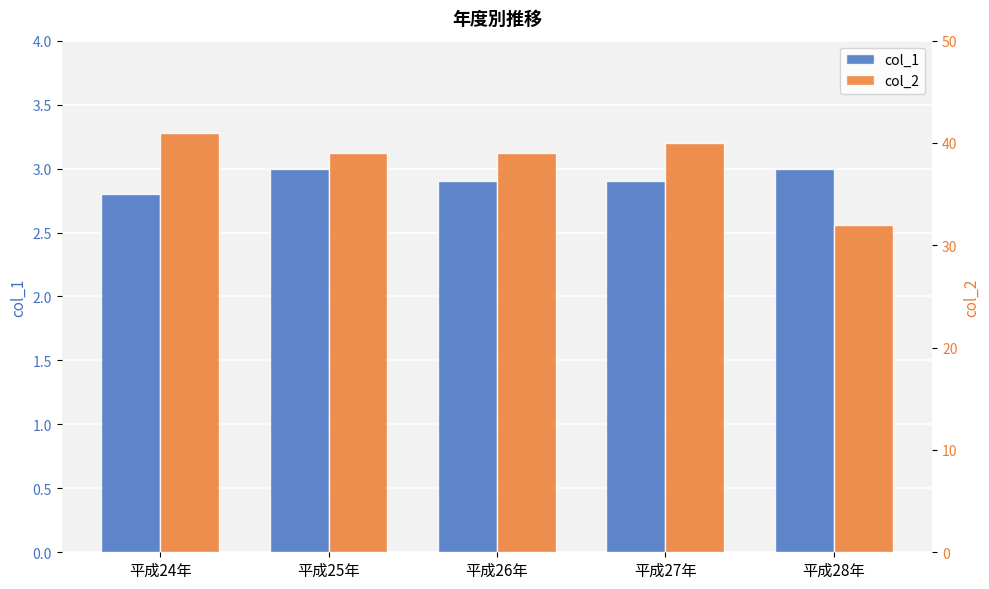

The col_1 series shows 3.0 at 平成28年. True or false?

True